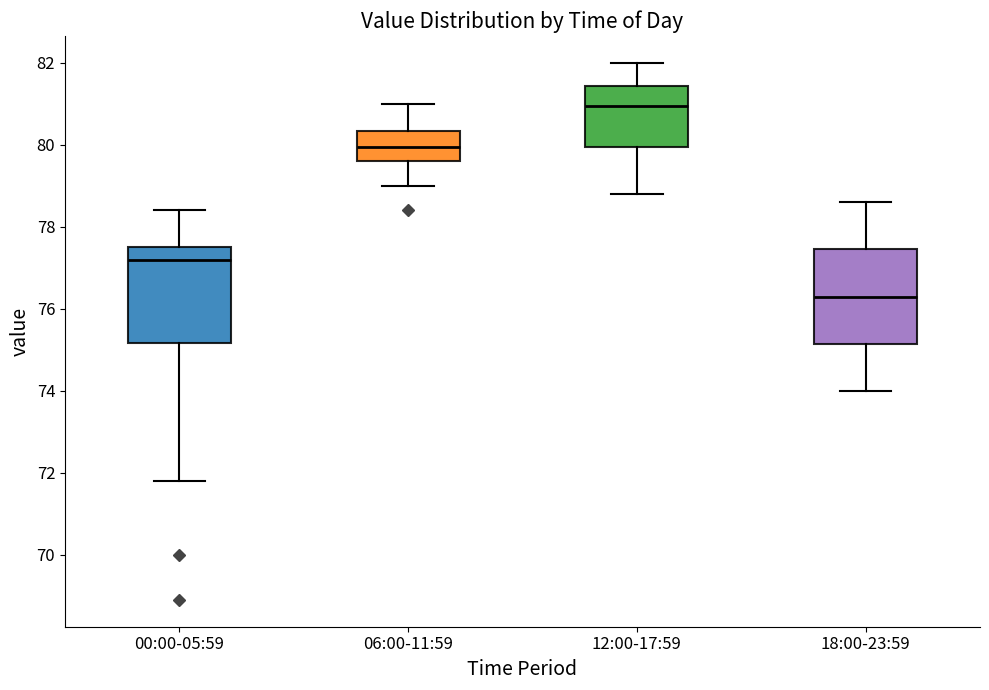

Reading left to right, transcribe this box plot: for each box, give where its median line is, the range the box spans, and where its two whiskers end, as read against the y-axis. The values are not printed on the chart, so give them approximately, as read against the axis.

00:00-05:59: median 77.2, box 75.2 to 77.6, whiskers 71.8 to 78.4
06:00-11:59: median 80.0, box 79.6 to 80.4, whiskers 79.0 to 81.0
12:00-17:59: median 81.0, box 80.0 to 81.4, whiskers 78.8 to 82.0
18:00-23:59: median 76.4, box 75.2 to 77.4, whiskers 74.0 to 78.6